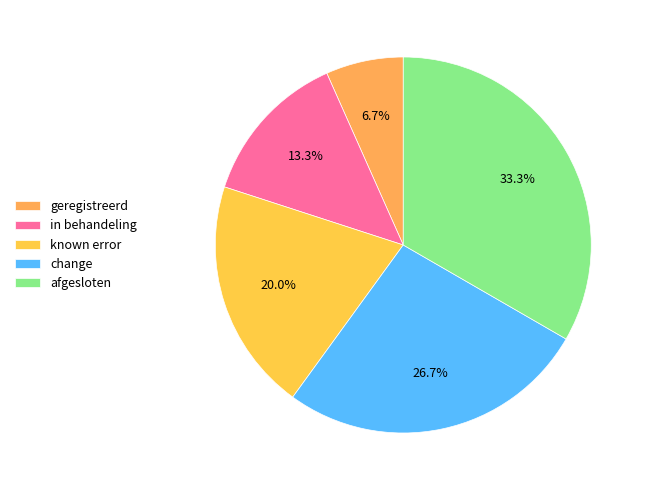

Is the sum of geregistreerd and change greater than half?

No